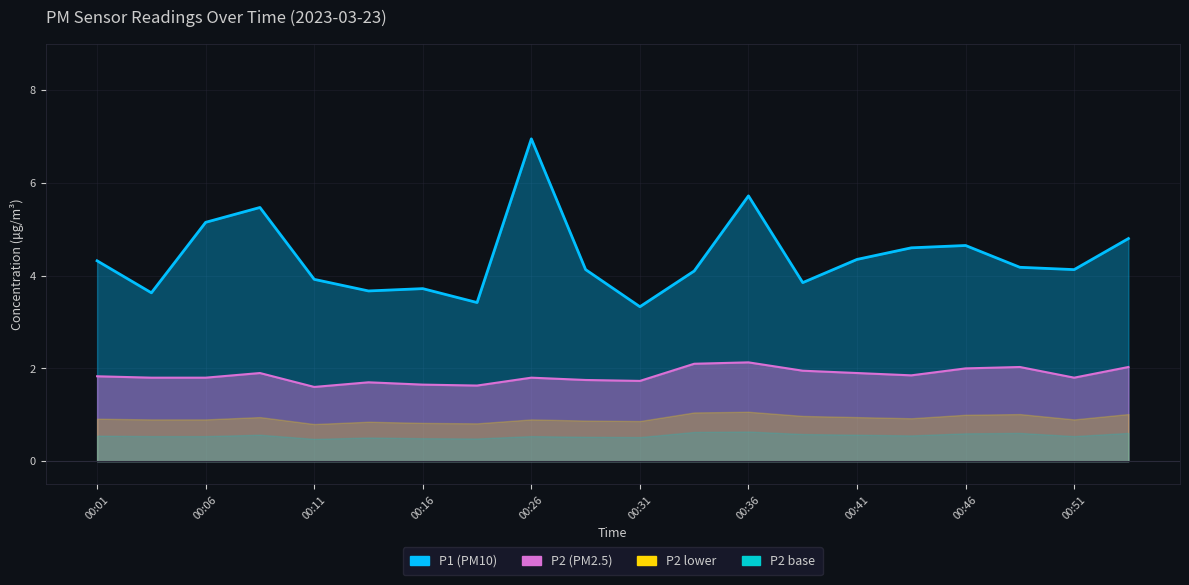

Which series has the largest total across all categories?

P1